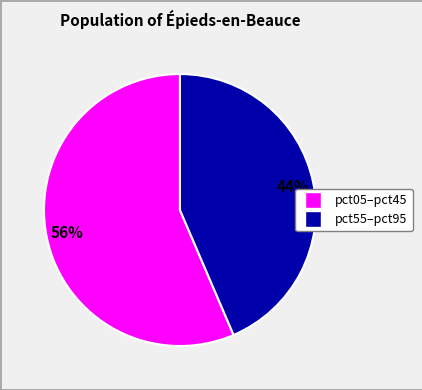

To the nearest percent, what is the average slice percentage?

50%